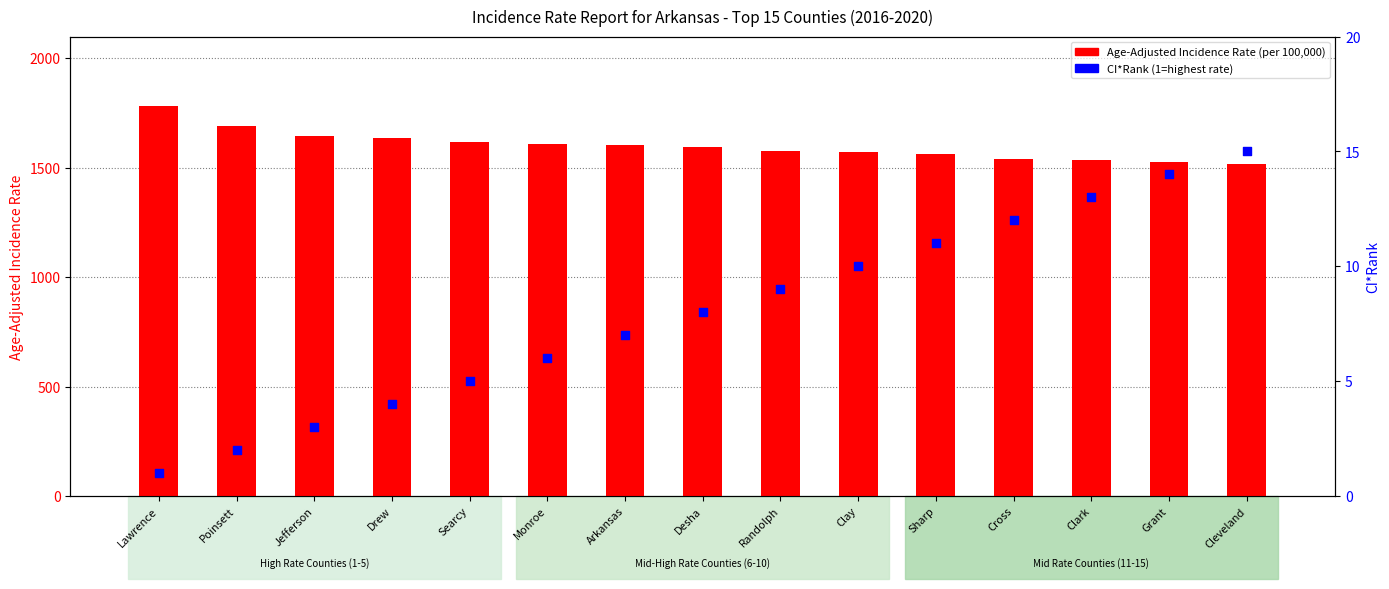

At which category is the sum across all series the highest?

Lawrence